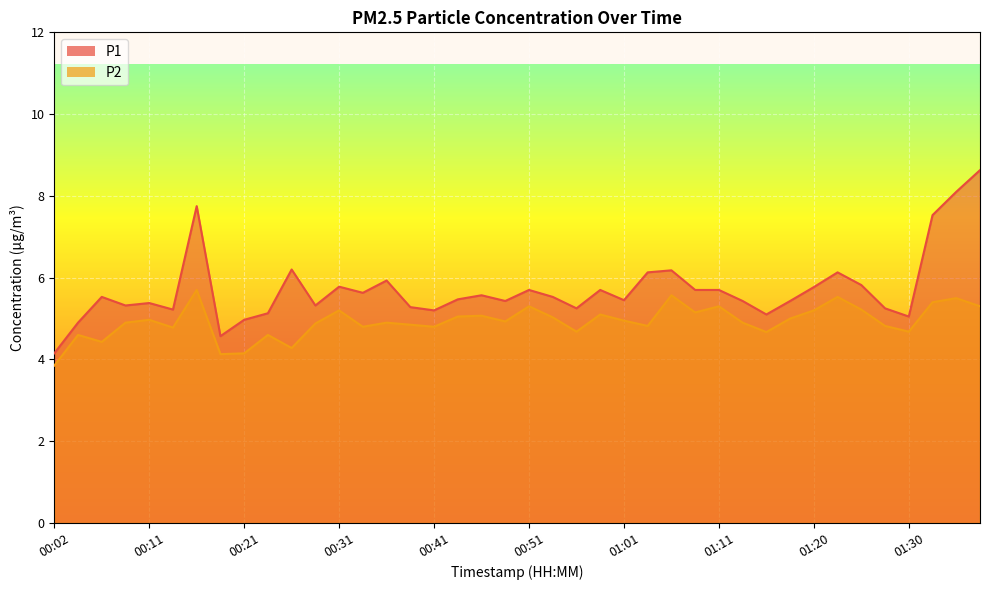

Reading left to right, list all the values displayed in this chart.

P1: 00:02=4.2	00:04=4.9	00:06=5.5	00:09=5.3	00:11=5.4	00:14=5.2	00:16=7.8	00:19=4.6	00:21=5.0	00:24=5.1	00:26=6.2	00:29=5.3	00:31=5.8	00:33=5.6	00:36=5.9	00:38=5.3	00:41=5.2	00:43=5.5	00:46=5.6	00:48=5.4	00:51=5.7	00:53=5.5	00:56=5.2	00:58=5.7	01:01=5.5	01:03=6.1	01:06=6.2	01:08=5.7	01:11=5.7	01:13=5.4	01:15=5.1	01:18=5.4	01:20=5.8	01:23=6.1	01:25=5.8	01:28=5.2	01:30=5.0	01:33=7.5	01:35=8.1	01:38=8.6
P2: 00:02=3.9	00:04=4.6	00:06=4.4	00:09=4.9	00:11=5.0	00:14=4.8	00:16=5.7	00:19=4.1	00:21=4.2	00:24=4.6	00:26=4.3	00:29=4.9	00:31=5.2	00:33=4.8	00:36=4.9	00:38=4.8	00:41=4.8	00:43=5.0	00:46=5.1	00:48=4.9	00:51=5.3	00:53=5.0	00:56=4.7	00:58=5.1	01:01=5.0	01:03=4.8	01:06=5.6	01:08=5.2	01:11=5.3	01:13=4.9	01:15=4.7	01:18=5.0	01:20=5.2	01:23=5.5	01:25=5.2	01:28=4.8	01:30=4.7	01:33=5.4	01:35=5.5	01:38=5.3